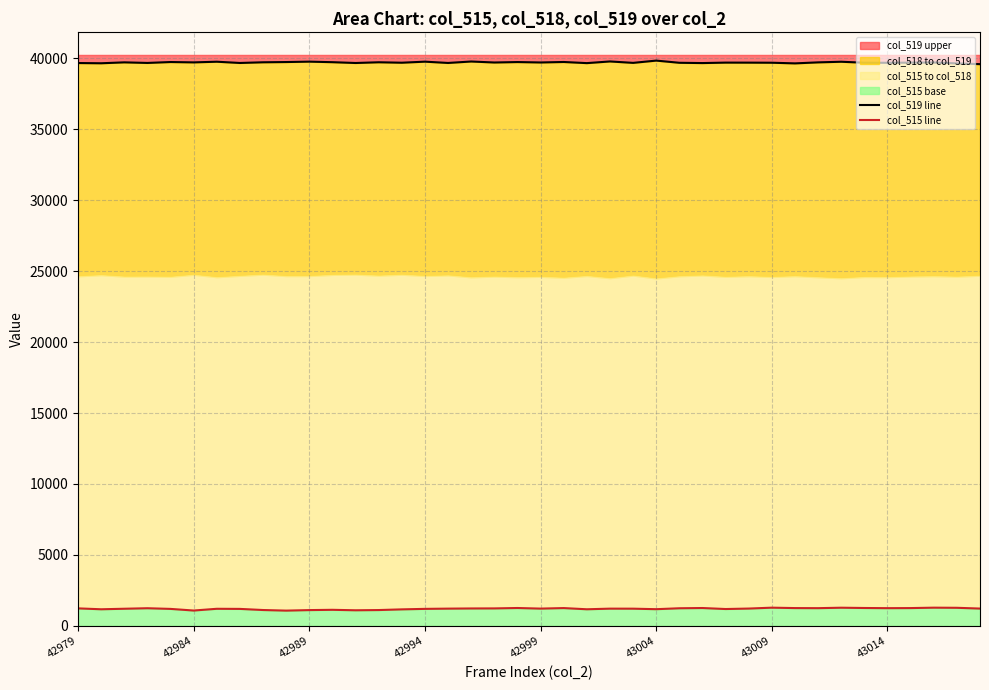

What is the difference between the maximum and minimum values in the col_515 line series?

208